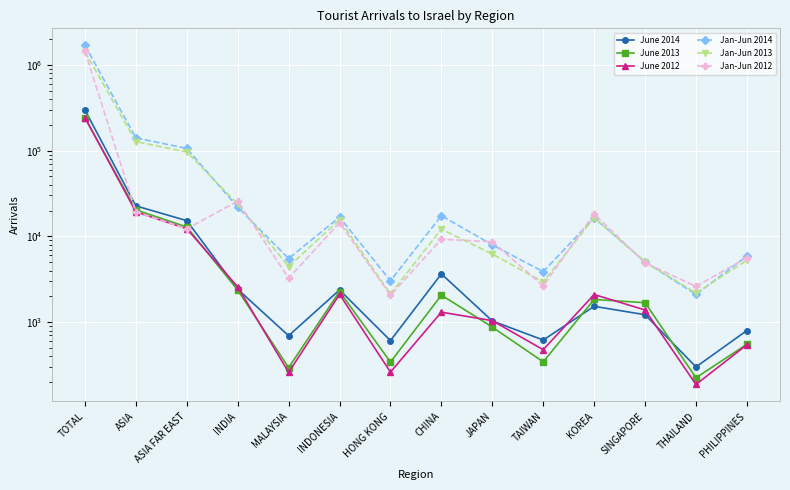

What is the difference between the highest and lowest values at ASIA FAR EAST?

93806